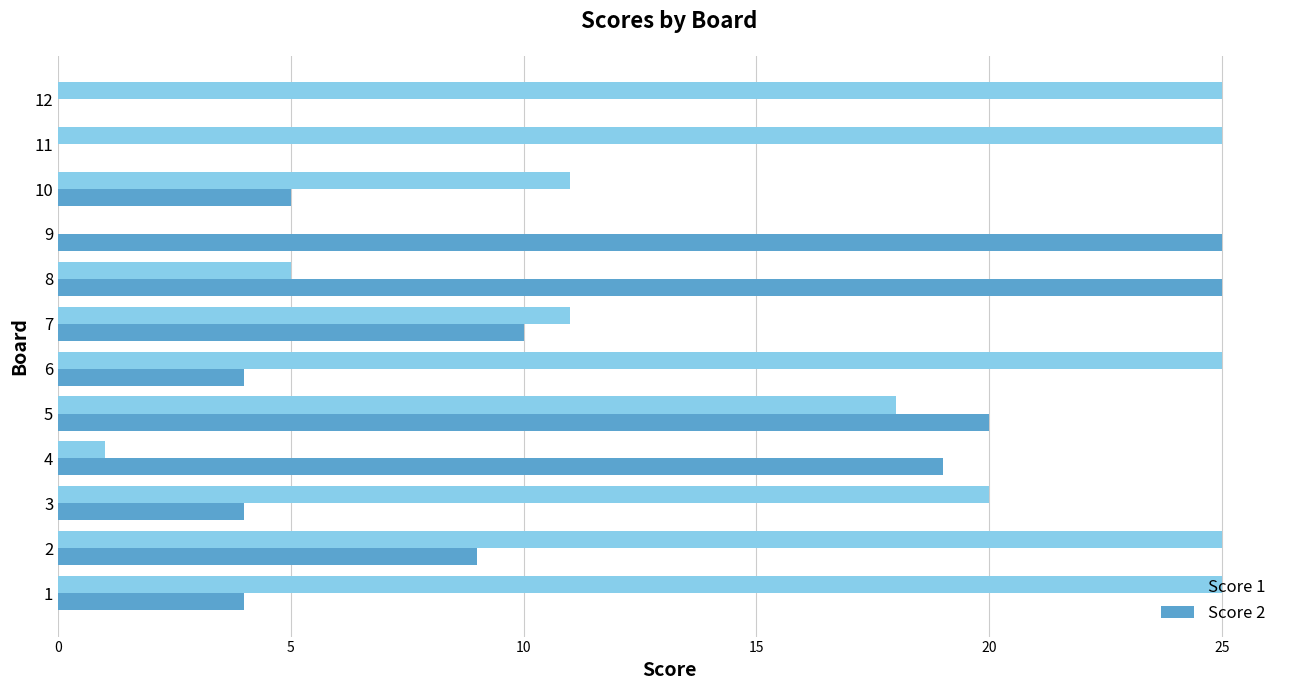

Where is Score 2 nearest to the value 12?

7